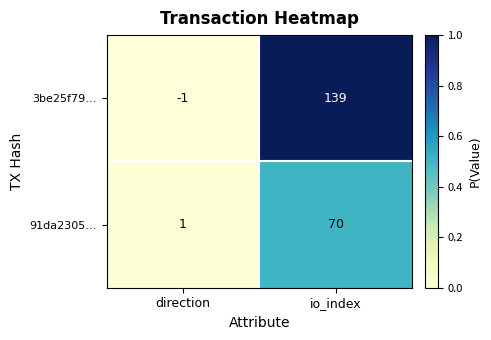

What is the spread (max minus min) of values at io_index?

69